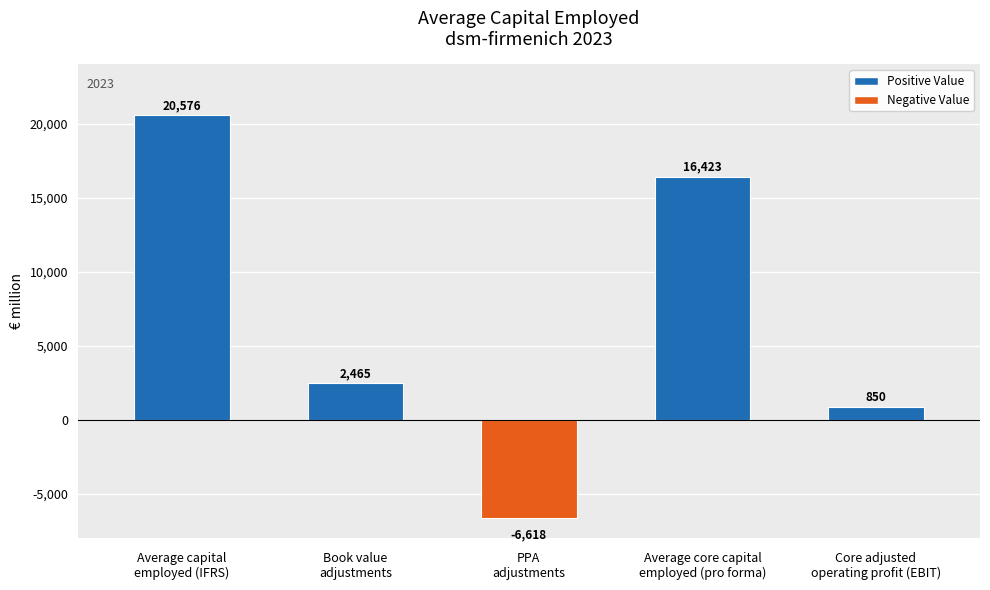

List the labels in order of value, smallest first.

PPA
adjustments, Core adjusted
operating profit (EBIT), Book value
adjustments, Average core capital
employed (pro forma), Average capital
employed (IFRS)